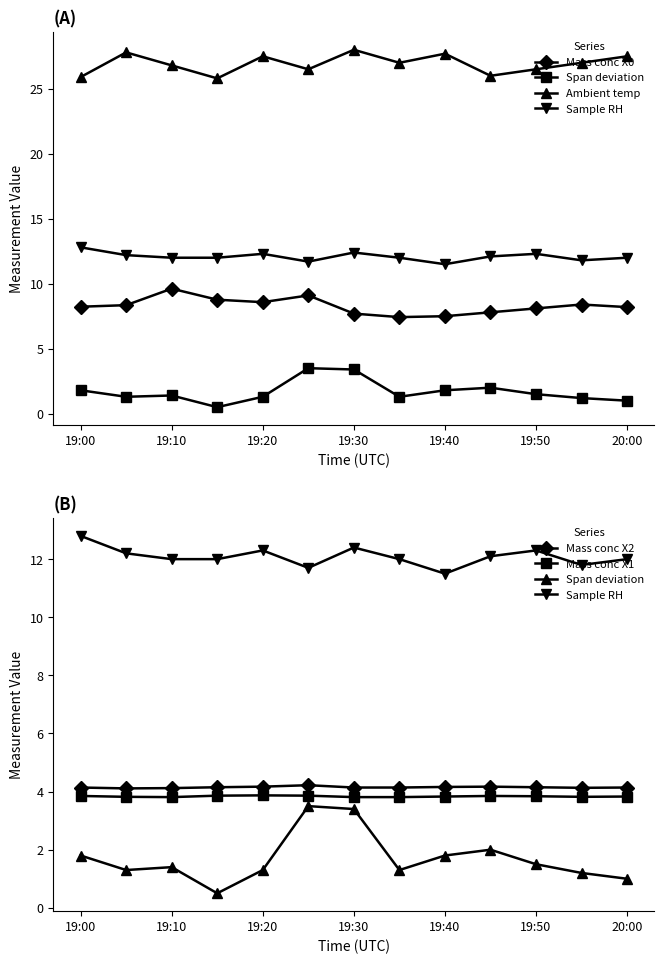

True or false: Ambient temp and Mass conc X2 intersect in this chart.

False